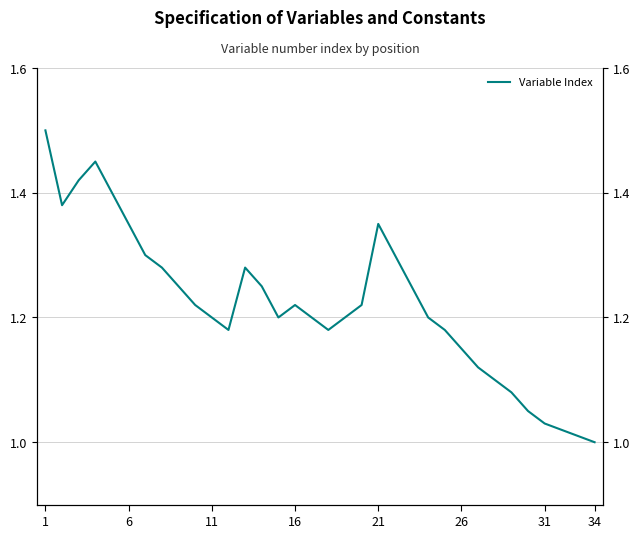

Between 13 and 16, which is larger?

13